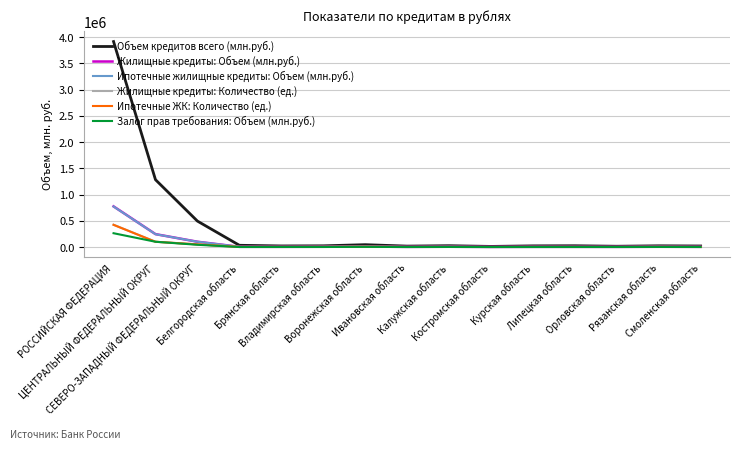

Which series has the largest range (max minus min)?

Объем кредитов всего (млн.руб.)